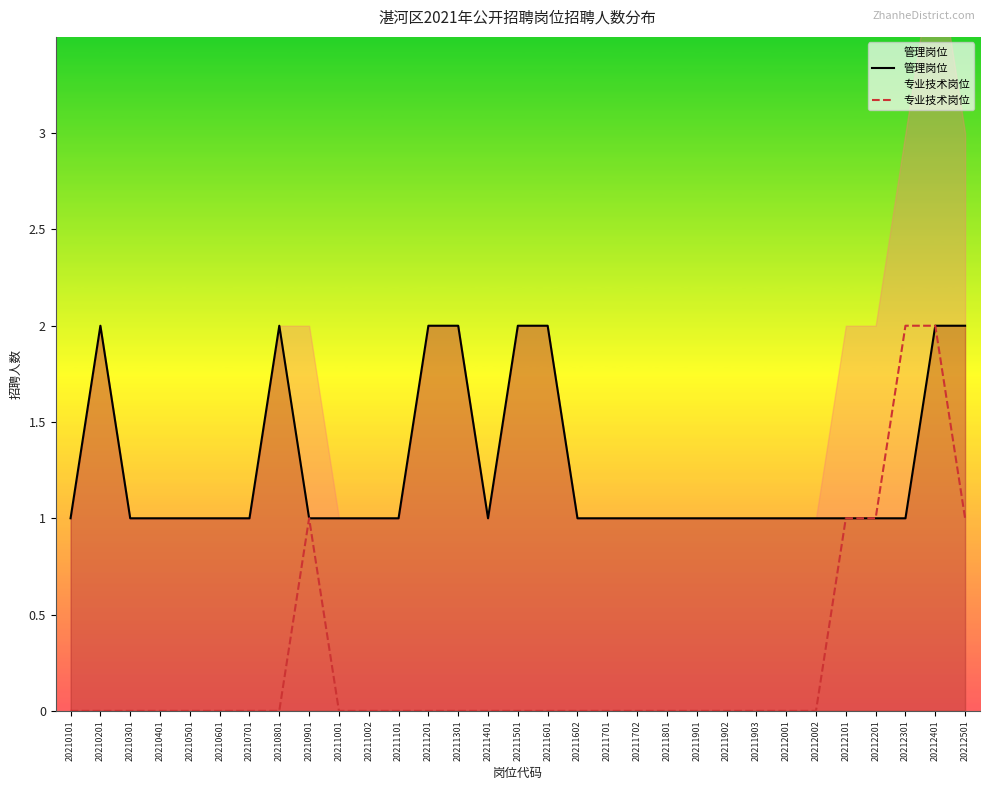

Is the value of 管理岗位 at 20210601 greater than the value of 专业技术岗位 at 20210901?

No